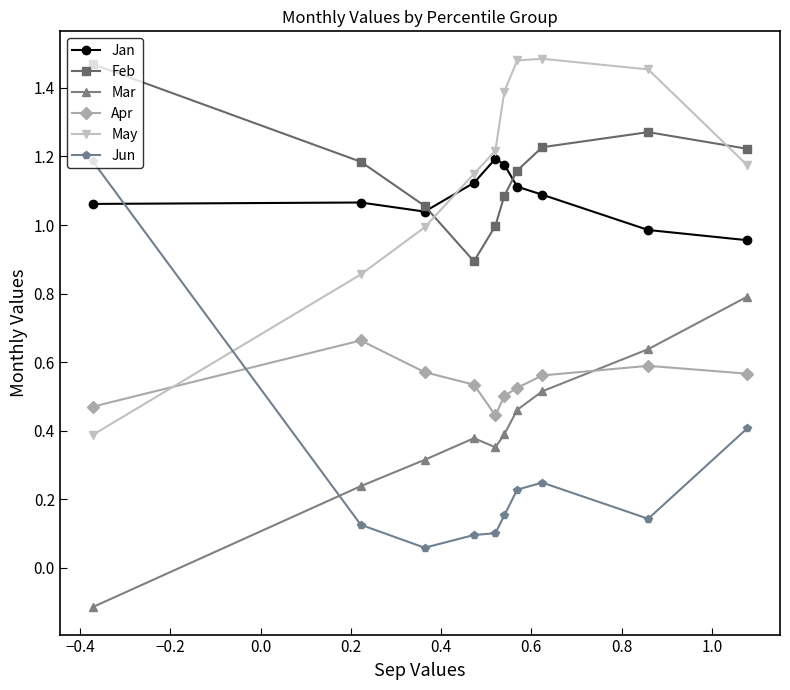

How many intersections are there between Apr and Mar?

1